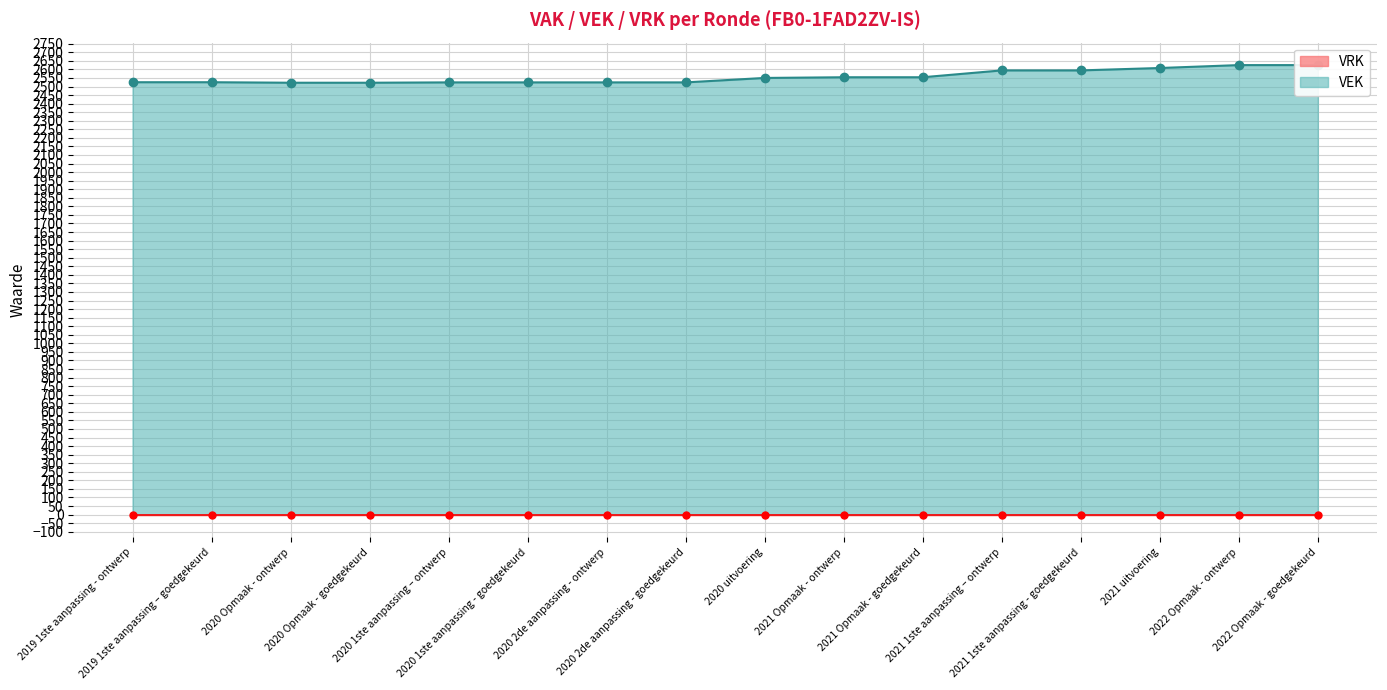

Is it true that the value at 2022 Opmaak - ontwerp is 4682?

False